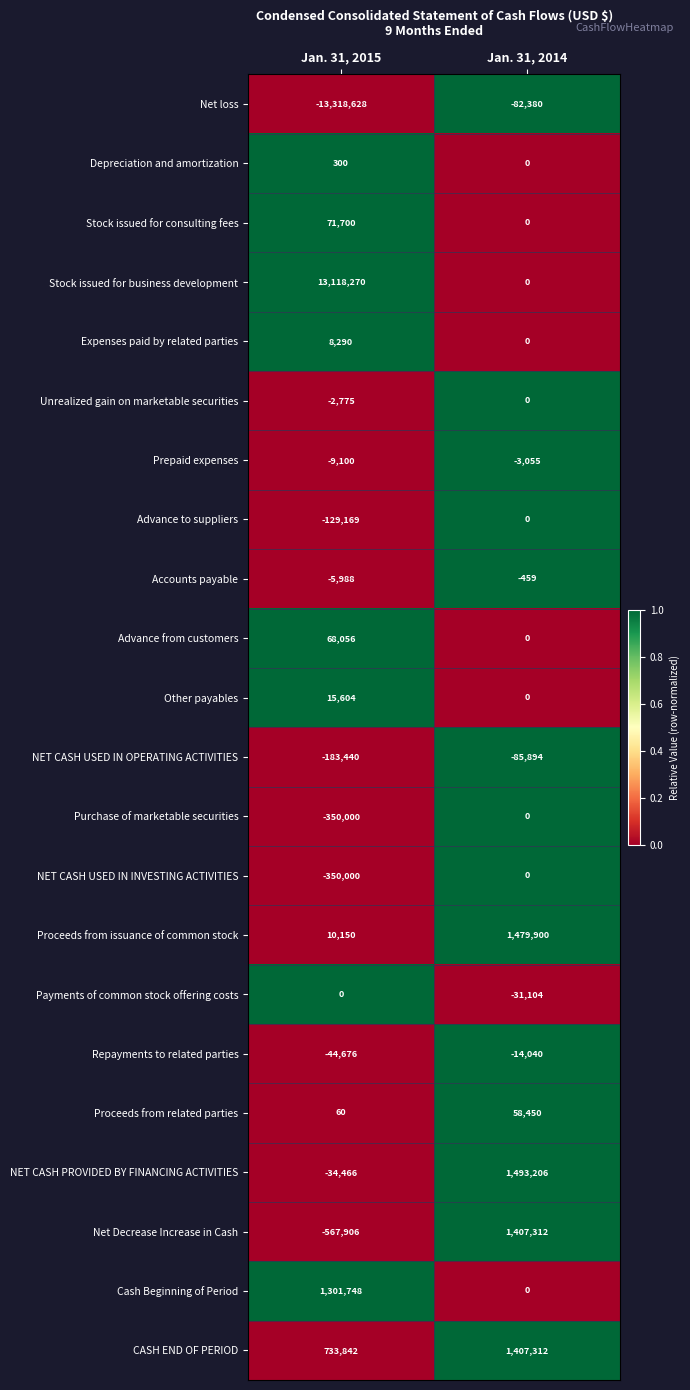

At which category is the sum across all series the highest?

Jan. 31, 2014